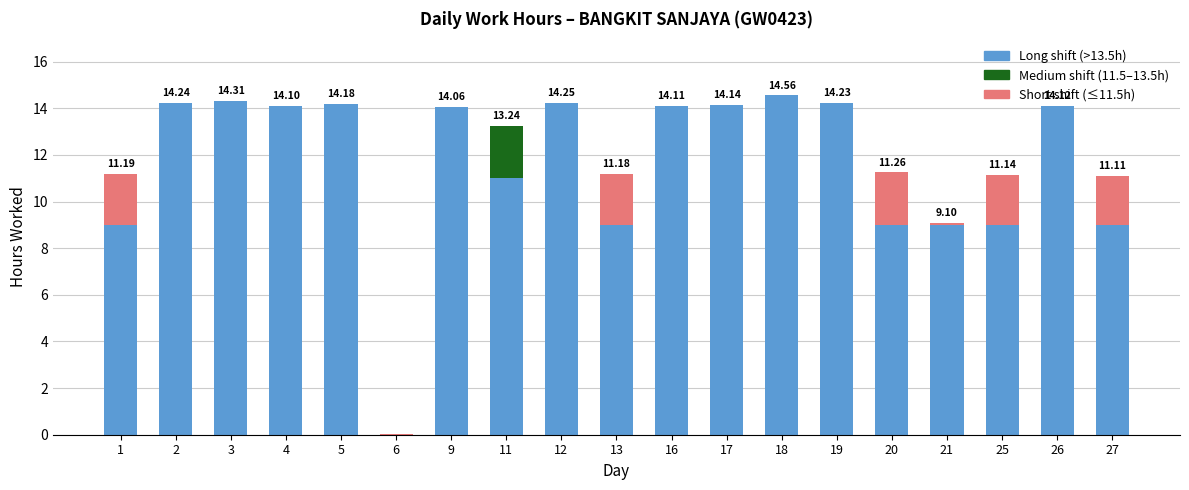

How many values are above zero?

18